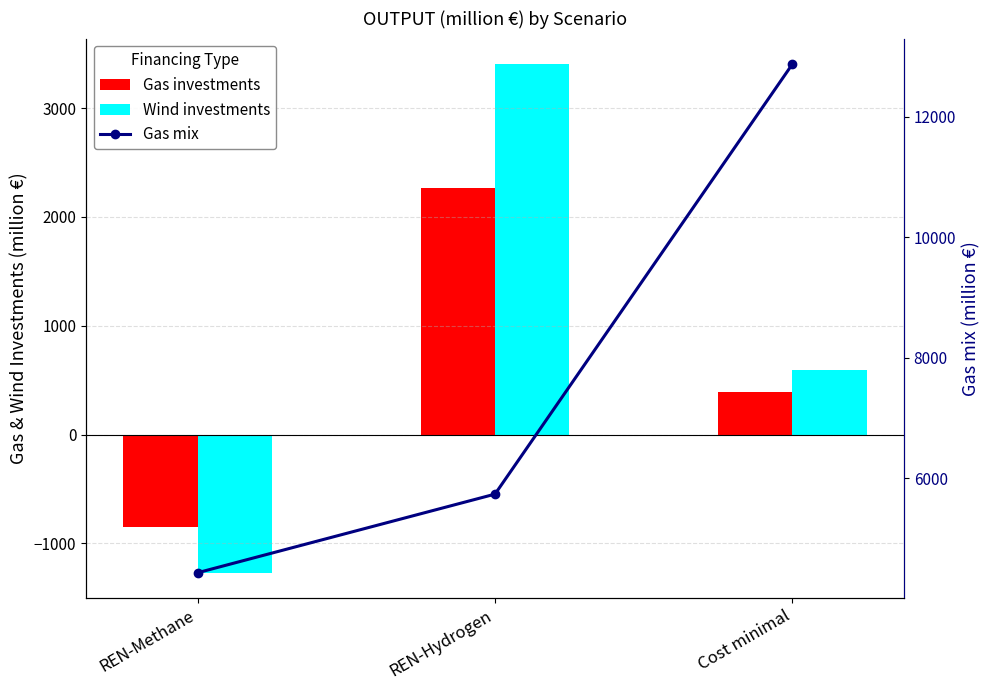

What is the label of the 1st bar from the left?

REN-Methane